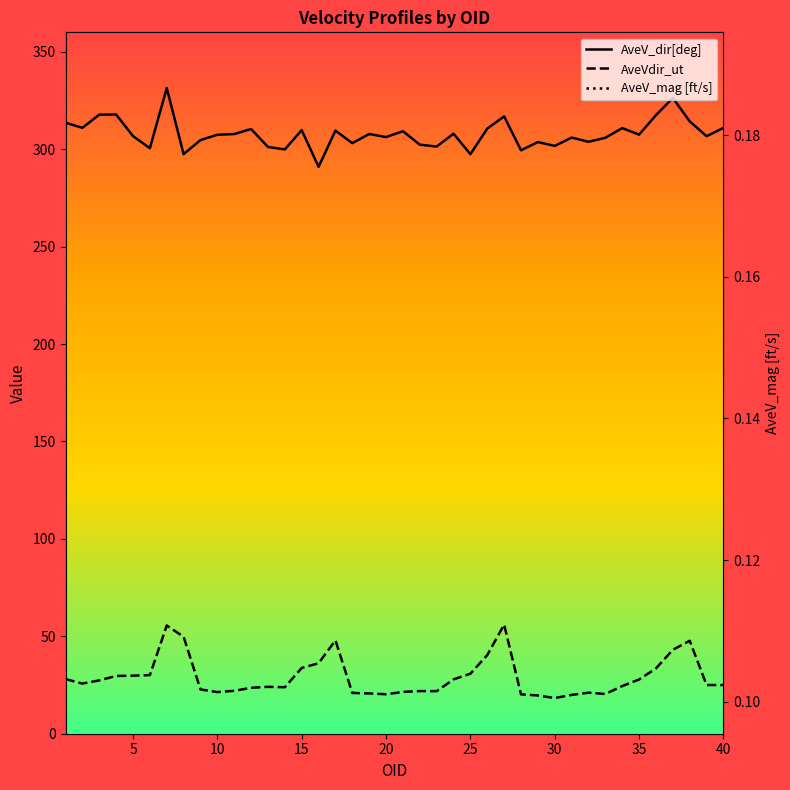

At how many categories does at least one series exceed 140?

40